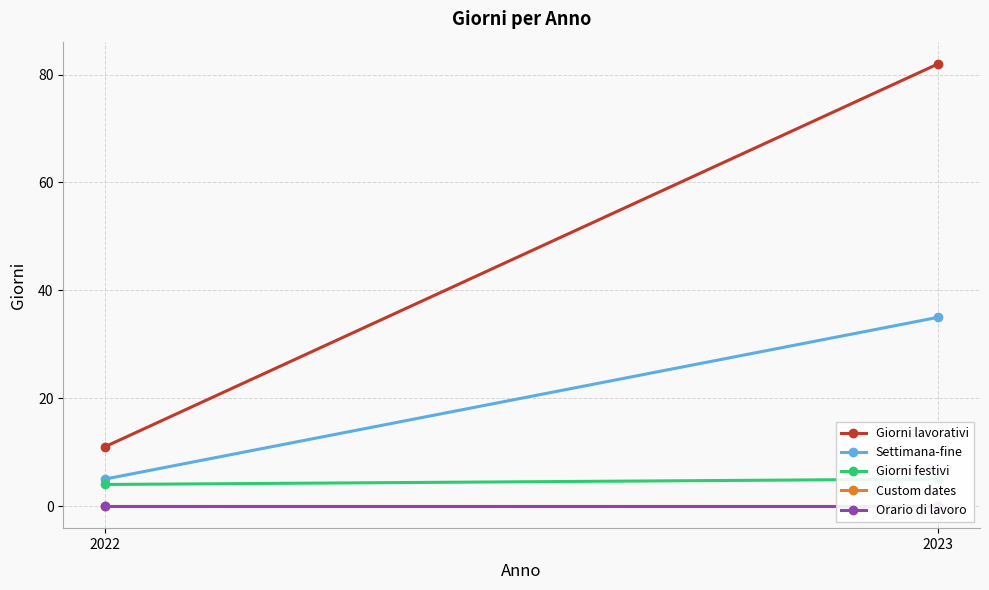

What is the difference between the highest and lowest values at 2023?

82